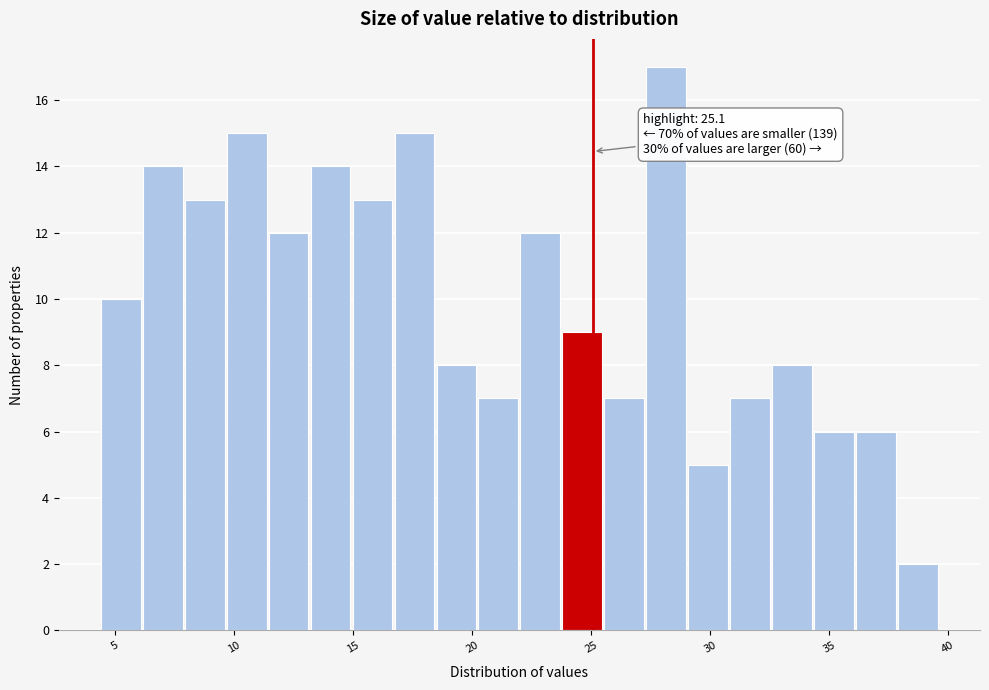

Around what value on the x-axis is the tallest bar? Give the approximate position of its centre, as read against the axis.

28.0